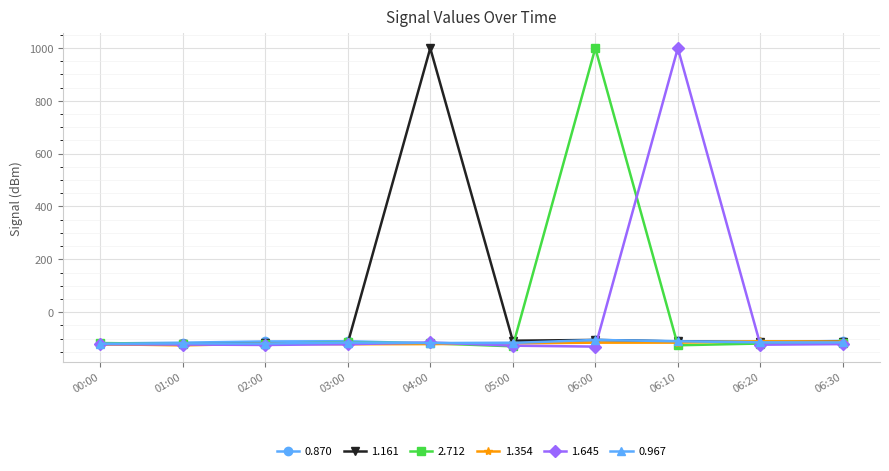

True or false: 1.354 has more than 1 interior local peaks.

True